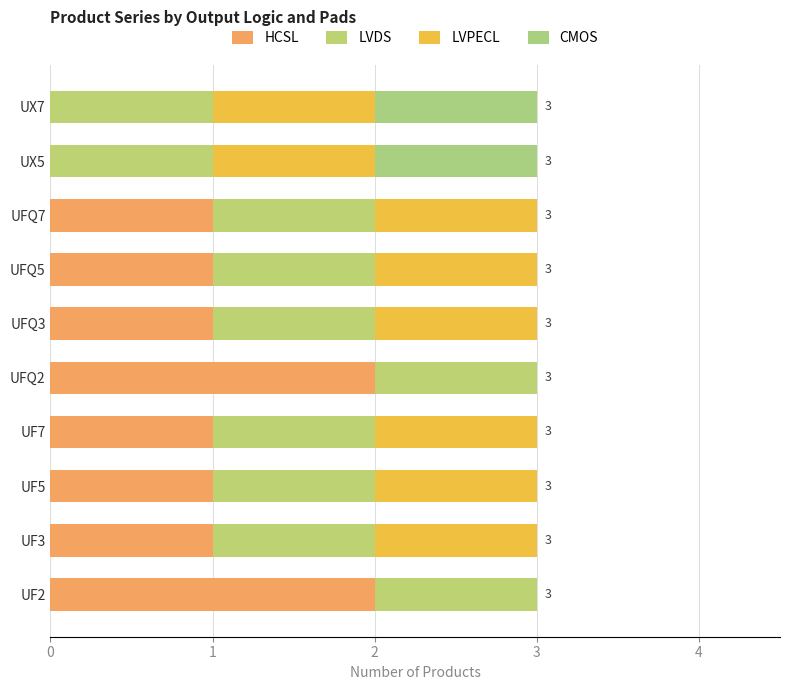

How many series are shown in this chart?

4